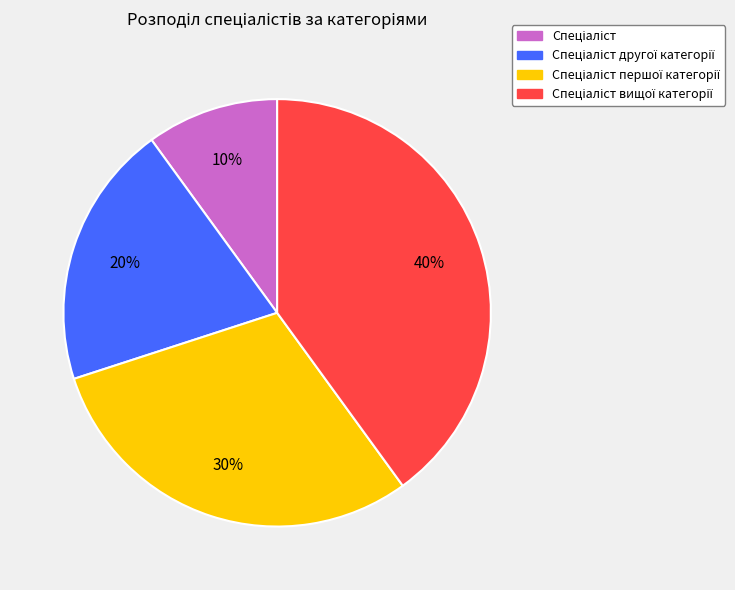

Does any single category account for the majority?

No